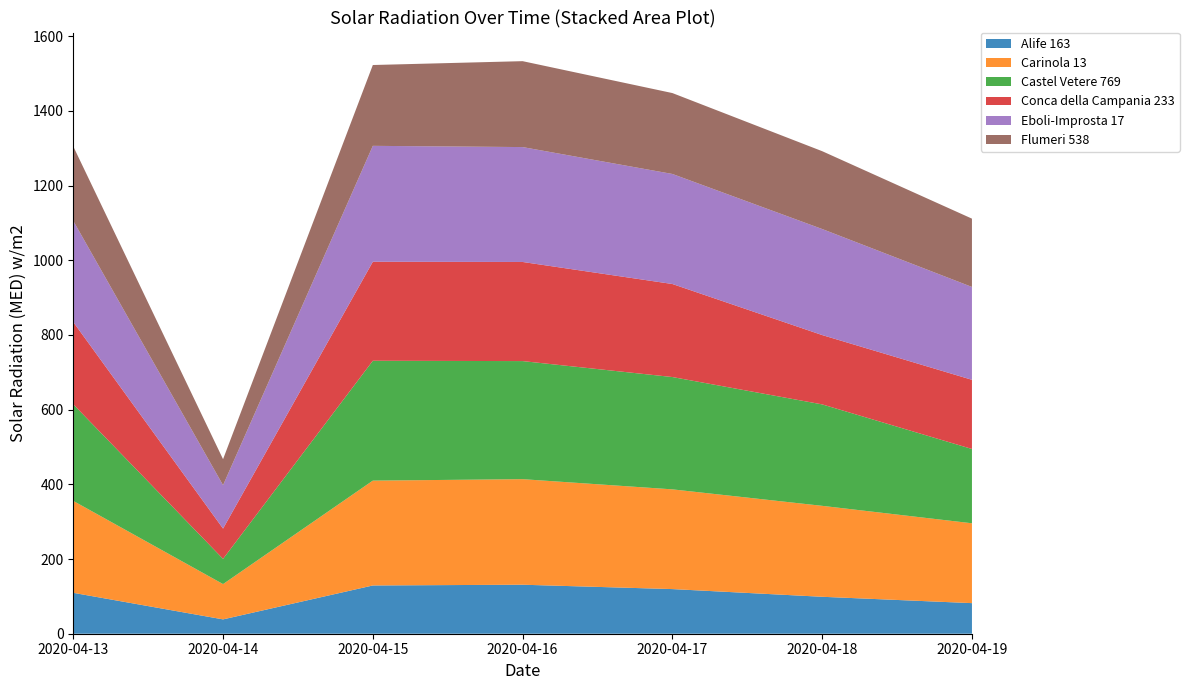

Reading left to right, what are all the values shown in this chart?

Alife 163: 2020-04-13=109.5	2020-04-14=38.4	2020-04-15=129.2	2020-04-16=131.2	2020-04-17=119.5	2020-04-18=98.9	2020-04-19=81.9
Carinola 13: 2020-04-13=246.1	2020-04-14=94.5	2020-04-15=280.7	2020-04-16=282.6	2020-04-17=267.0	2020-04-18=243.5	2020-04-19=213.8
Castel Vetere 769: 2020-04-13=258.6	2020-04-14=67.5	2020-04-15=320.9	2020-04-16=316.1	2020-04-17=300.7	2020-04-18=271.6	2020-04-19=198.9
Conca della Campania 233: 2020-04-13=220.3	2020-04-14=81.1	2020-04-15=265.1	2020-04-16=265.4	2020-04-17=249.1	2020-04-18=185.6	2020-04-19=185.2
Eboli-Improsta 17: 2020-04-13=270.8	2020-04-14=116.2	2020-04-15=310.3	2020-04-16=307.6	2020-04-17=294.6	2020-04-18=283.9	2020-04-19=248.6
Flumeri 538: 2020-04-13=199.4	2020-04-14=69.6	2020-04-15=216.4	2020-04-16=230.0	2020-04-17=216.6	2020-04-18=208.4	2020-04-19=182.9